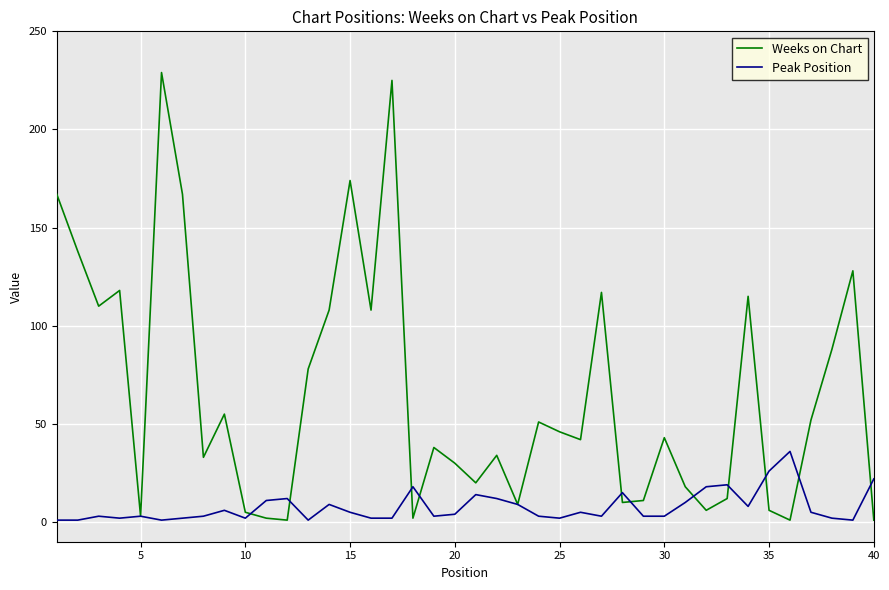

What is the highest value of the Peak Position series?

36